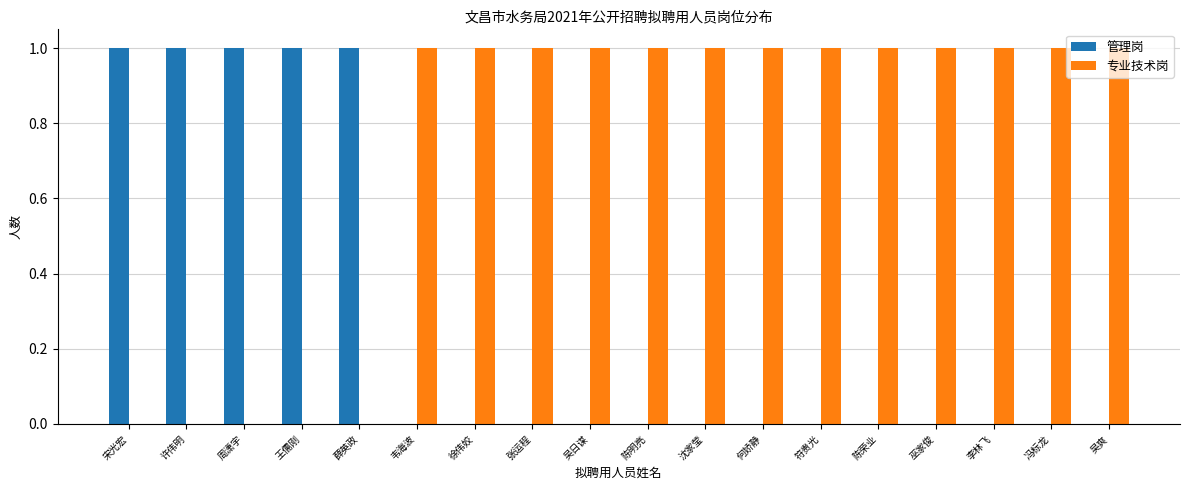

How many series are shown in this chart?

2